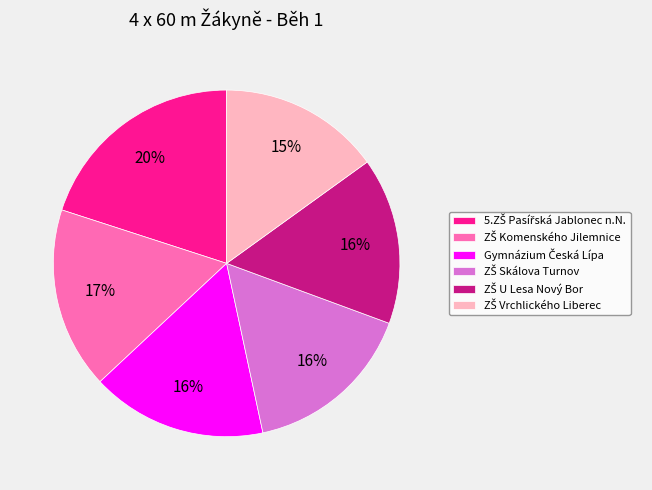

Is there any slice that represents more than half of the pie?

No